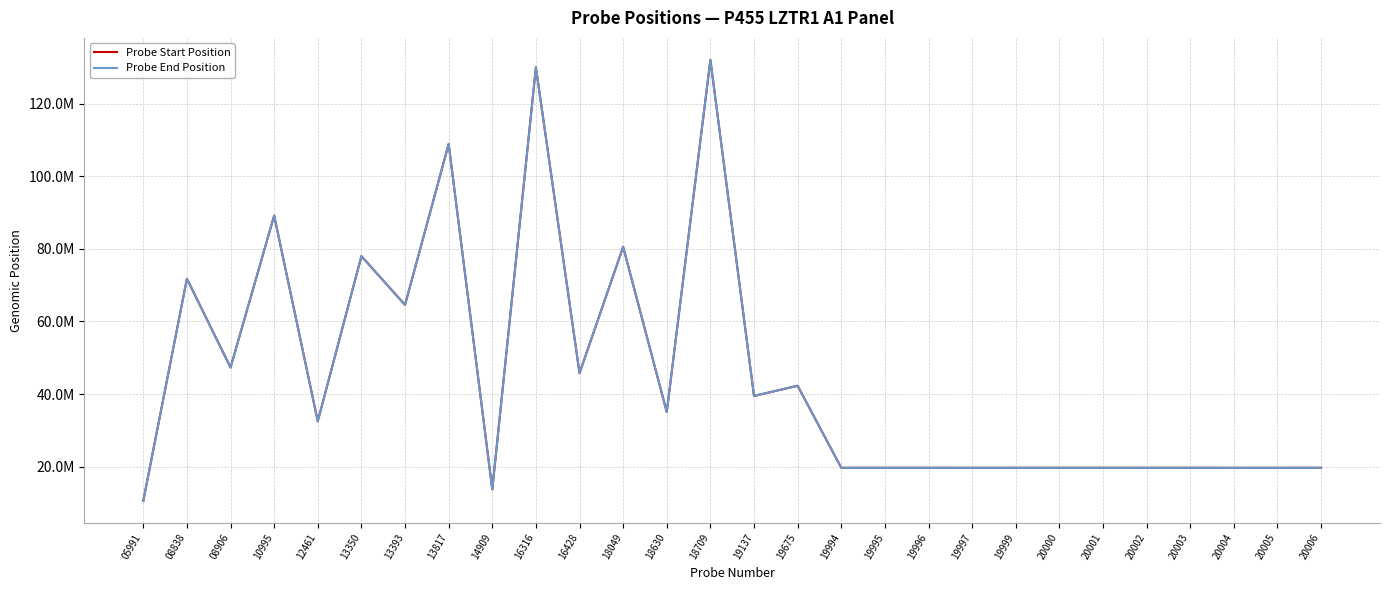

Is this an area chart (filled region under the line)?

No